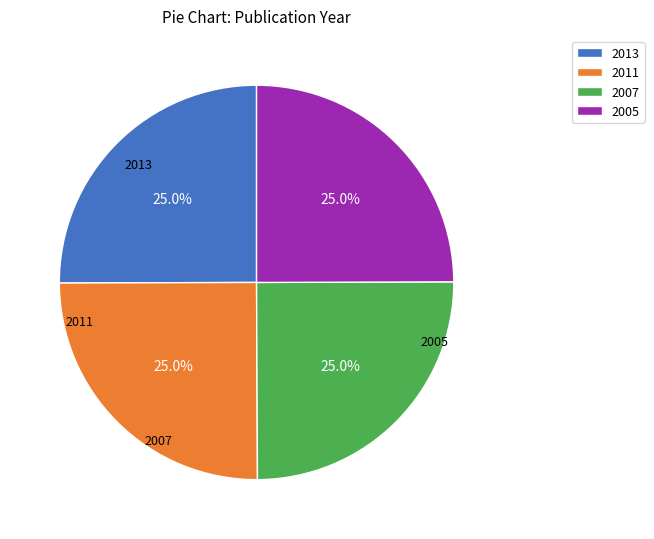

Rank the categories by value from lowest to highest.

2005, 2007, 2011, 2013